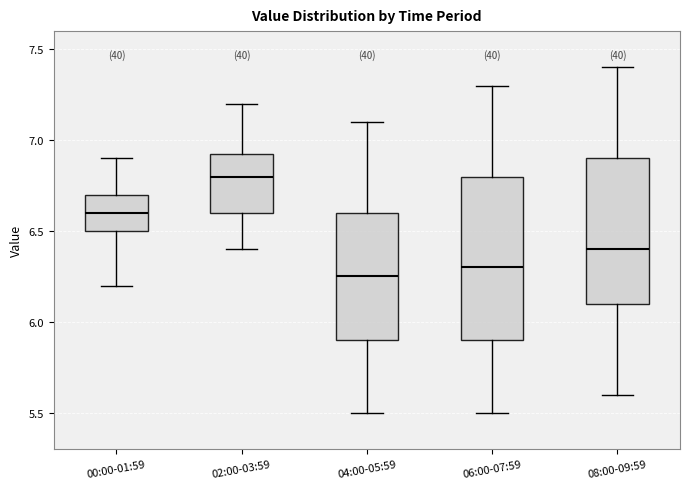

Reading left to right, read every box against the y-axis: the position of its median line, the range the box covers, and the ends of its whiskers. The values are not printed on the chart, so give them approximately, as read against the axis.

00:00-01:59: median 6.60, box 6.50 to 6.70, whiskers 6.20 to 6.90
02:00-03:59: median 6.80, box 6.60 to 6.95, whiskers 6.40 to 7.20
04:00-05:59: median 6.25, box 5.90 to 6.60, whiskers 5.50 to 7.10
06:00-07:59: median 6.30, box 5.90 to 6.80, whiskers 5.50 to 7.30
08:00-09:59: median 6.40, box 6.10 to 6.90, whiskers 5.60 to 7.40